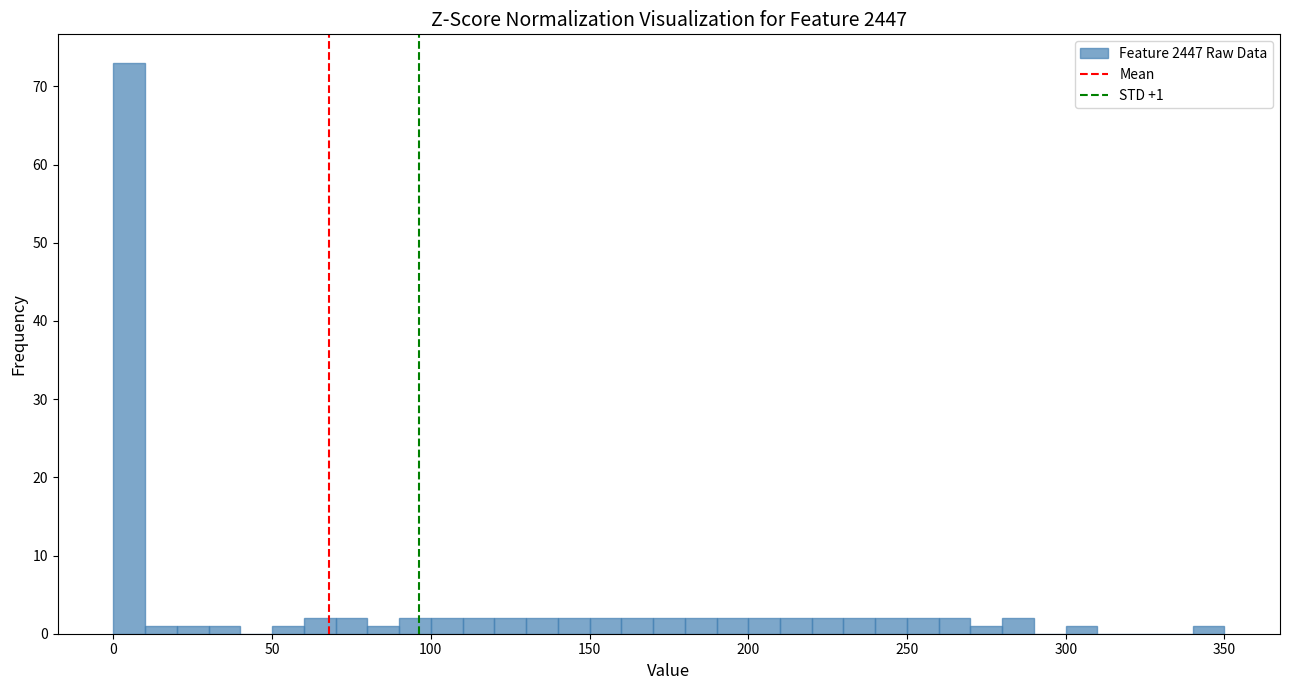

Around what value on the x-axis is the tallest bar? Give the approximate position of its centre, as read against the axis.

5